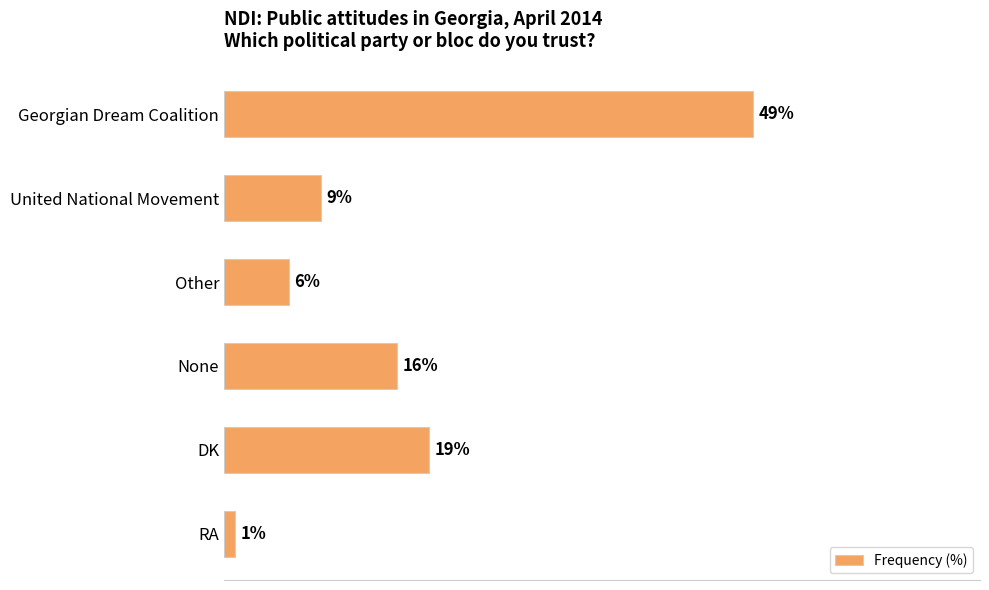

Which has a higher value, United National Movement or DK?

DK